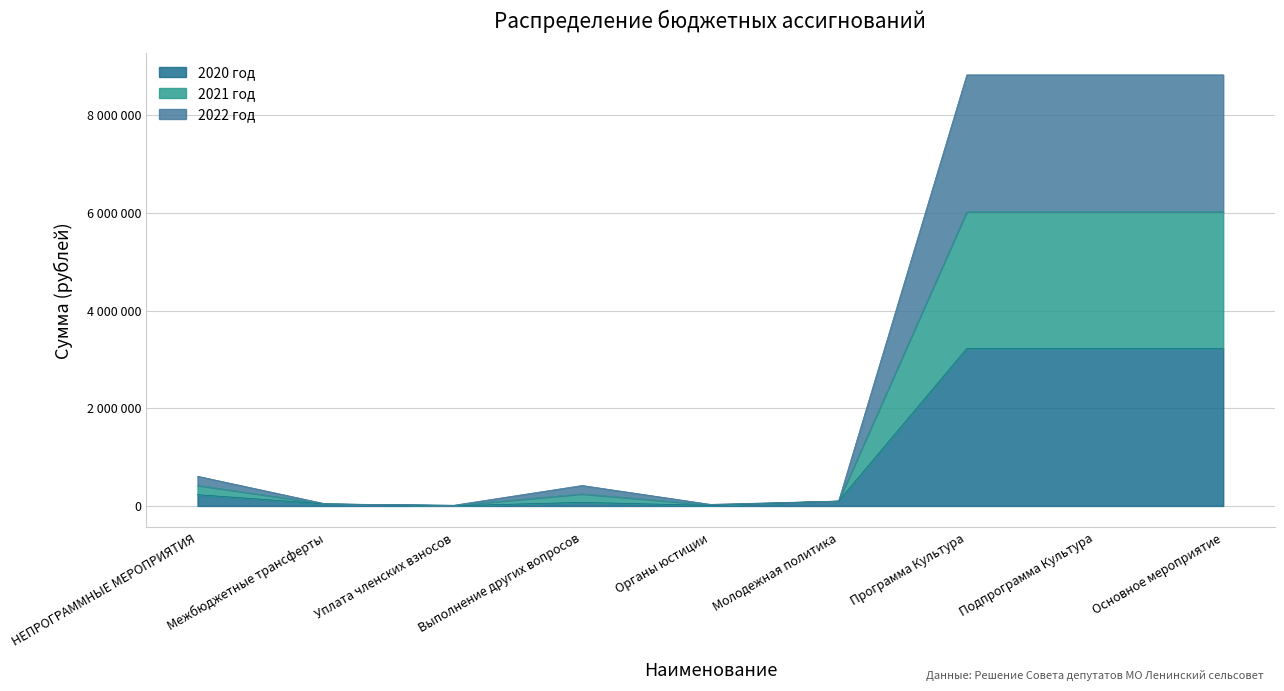

What is the difference between the highest and lowest values at Подпрограмма Культура?

5600000